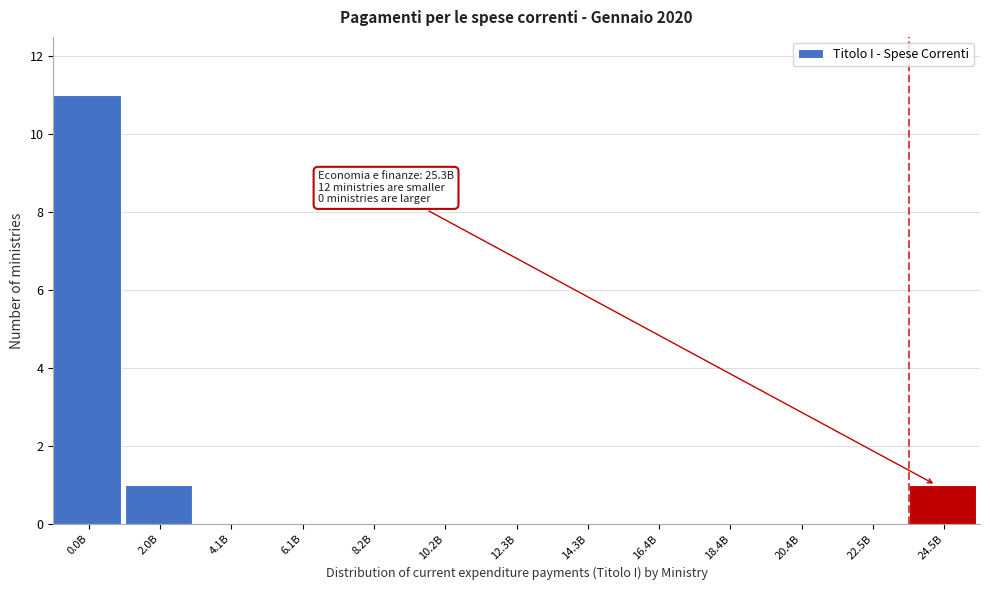

Reading left to right, what are all the values shown in this chart?

0.0B=11	2.0B=1	4.1B=0	6.1B=0	8.2B=0	10.2B=0	12.3B=0	14.3B=0	16.4B=0	18.4B=0	20.4B=0	22.5B=0	24.5B=1